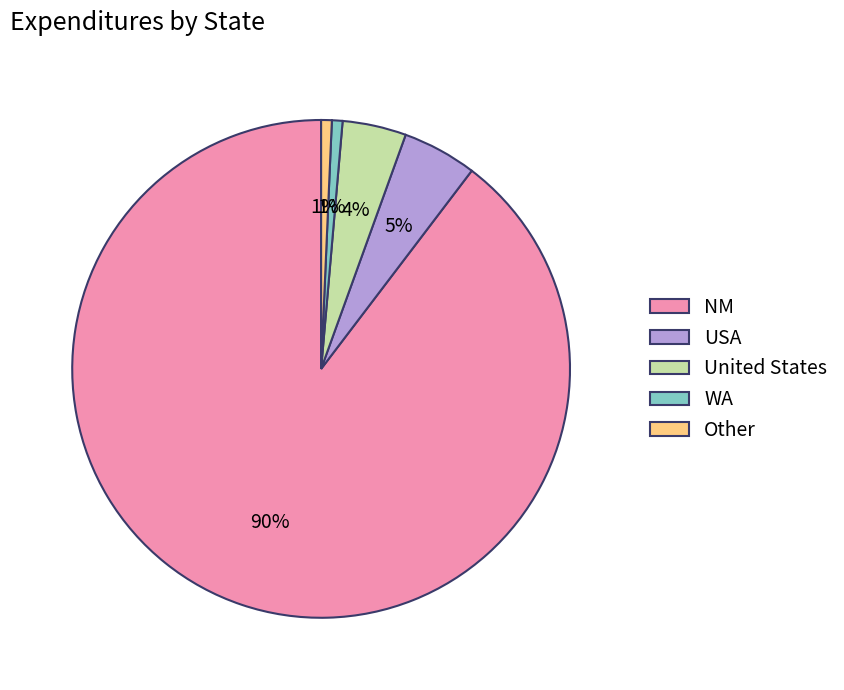

What is the majority slice?

NM